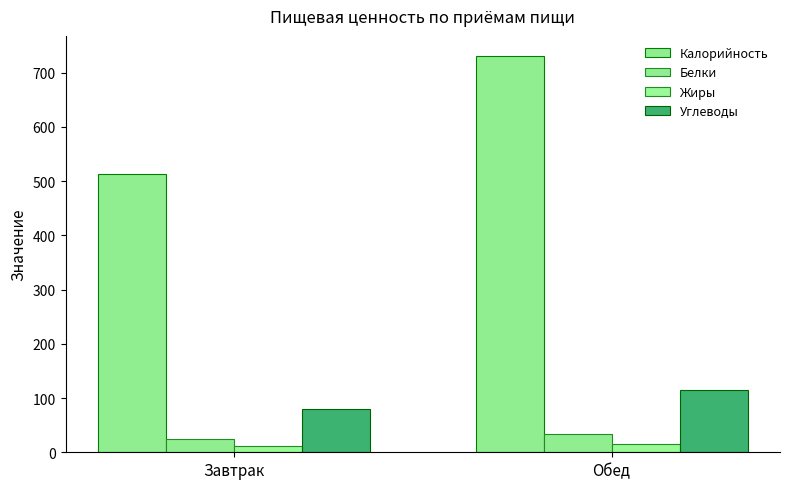

How many distinct data groups are displayed?

4